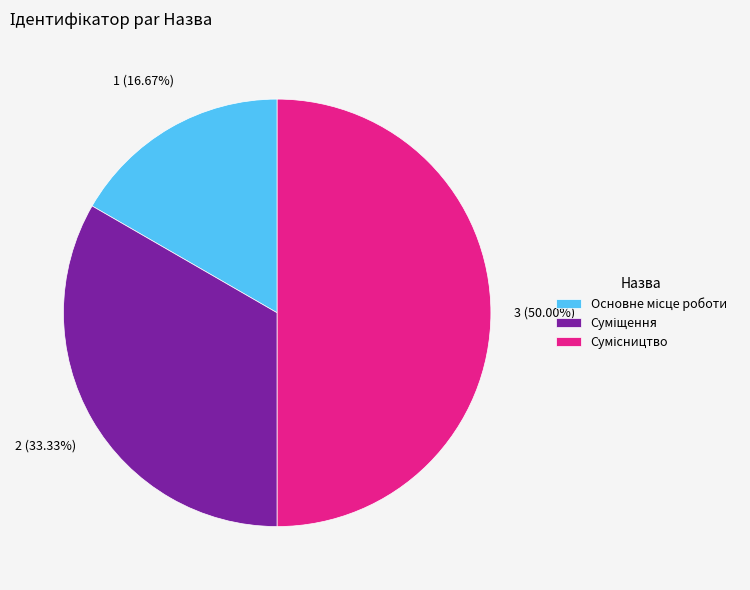

Count the number of slices in the pie.

3